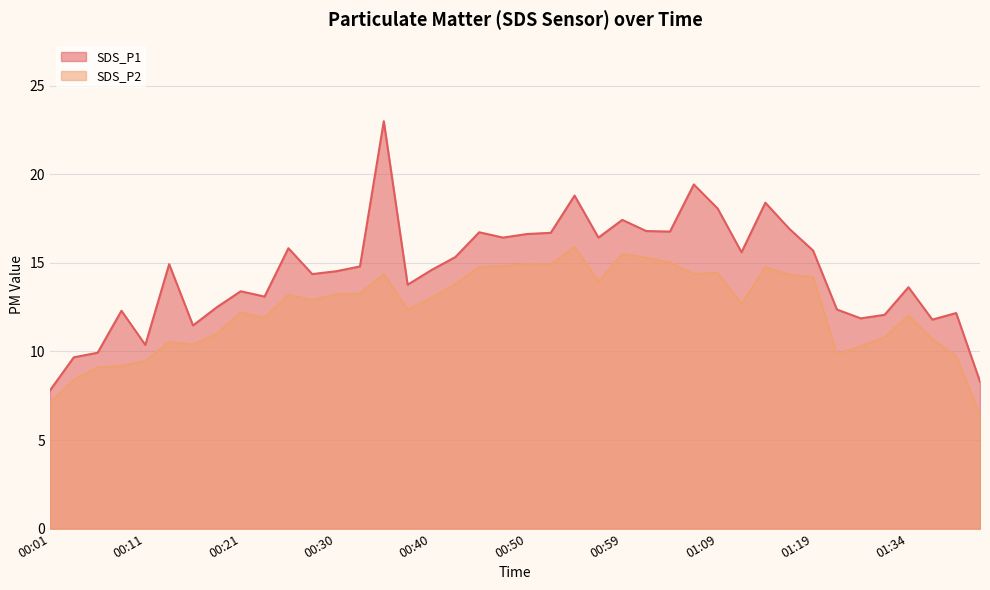

What is the greatest value displayed?

23.0